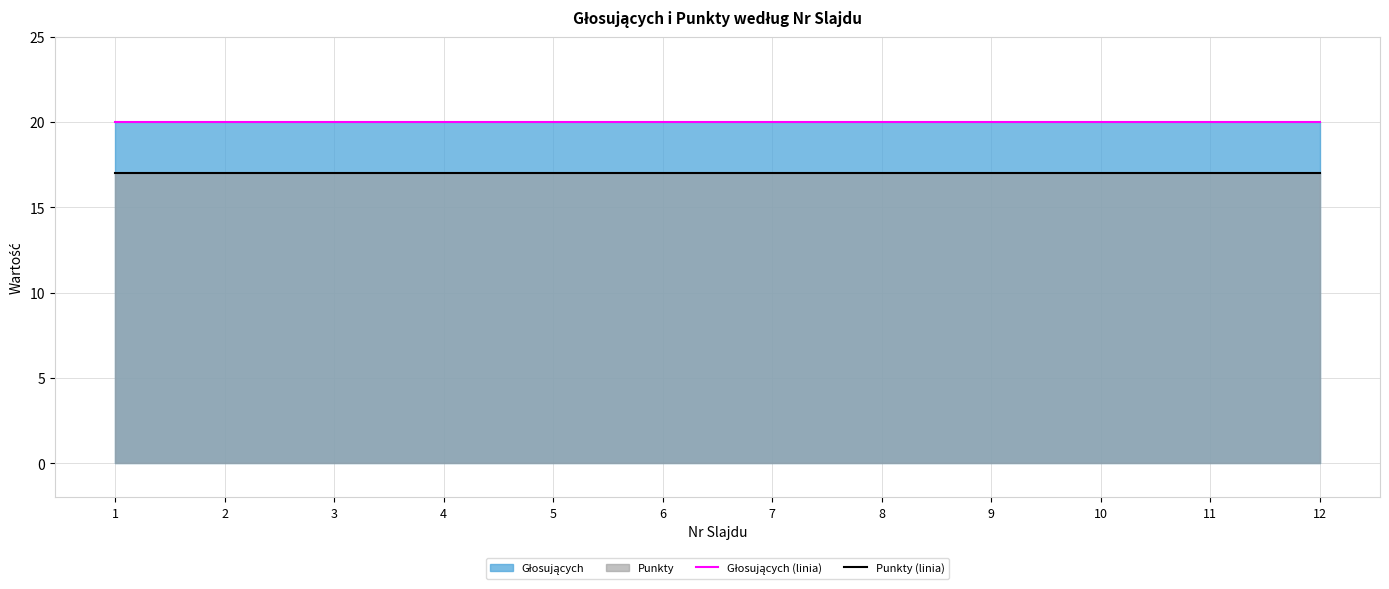

What is the spread (max minus min) of values at 6?

3